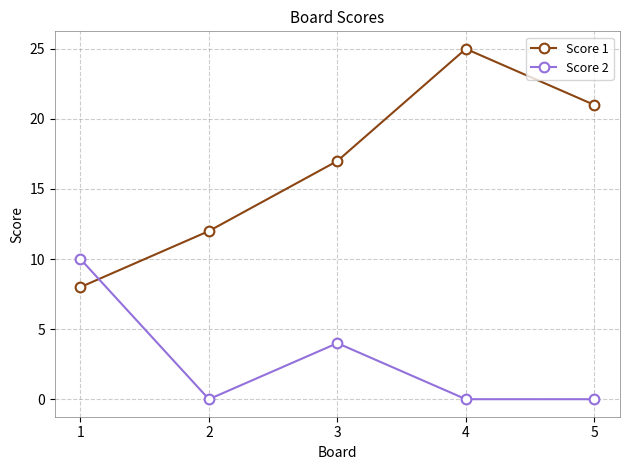

Reading left to right, extract all data points from this chart.

Score 1: 8	12	17	25	21
Score 2: 10	0	4	0	0